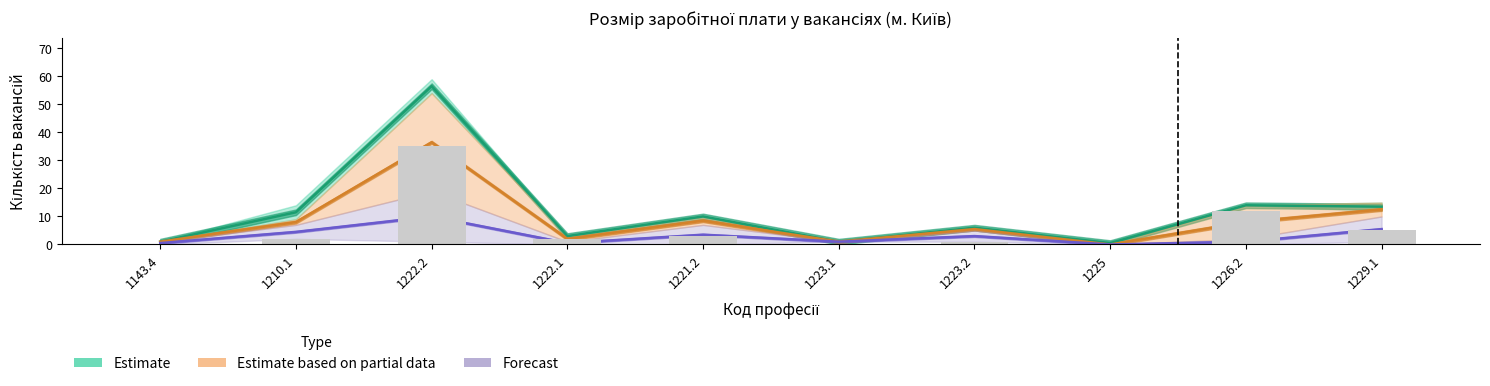

At how many categories does at least one series exceed 39?

1